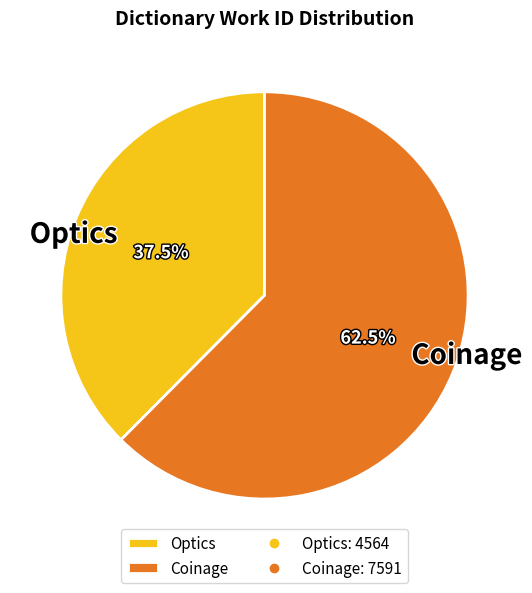

Which slice is the smallest?

Optics